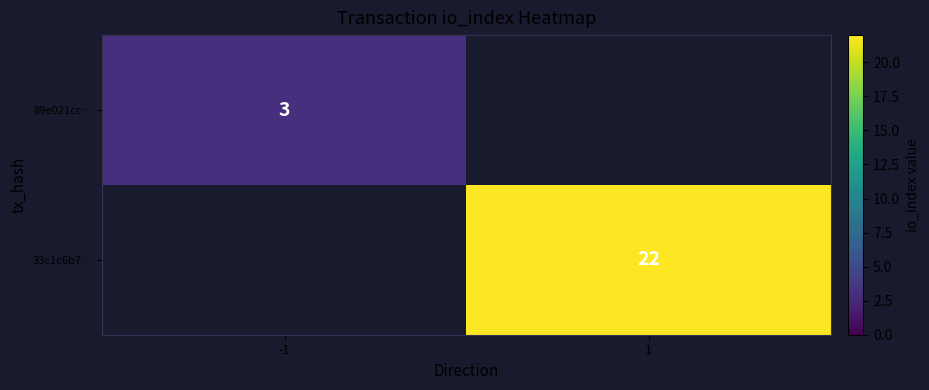

The 33c1c6b7… series shows 30 at 1. True or false?

False